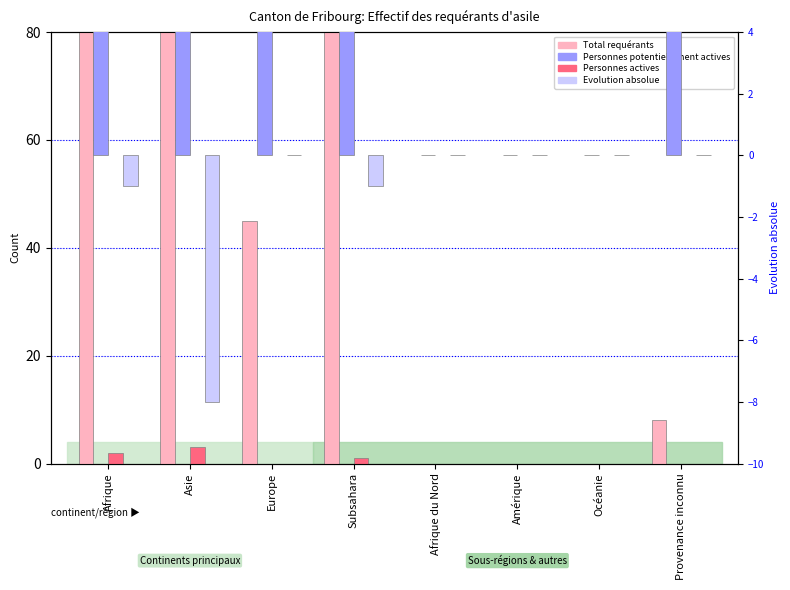

At which category does the chart reach its minimum across all series?

Asie